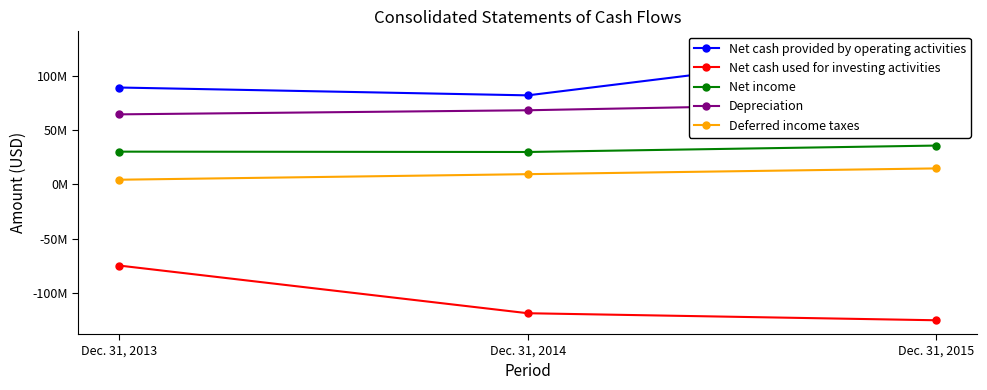

At which category is the sum across all series the highest?

Dec. 31, 2015